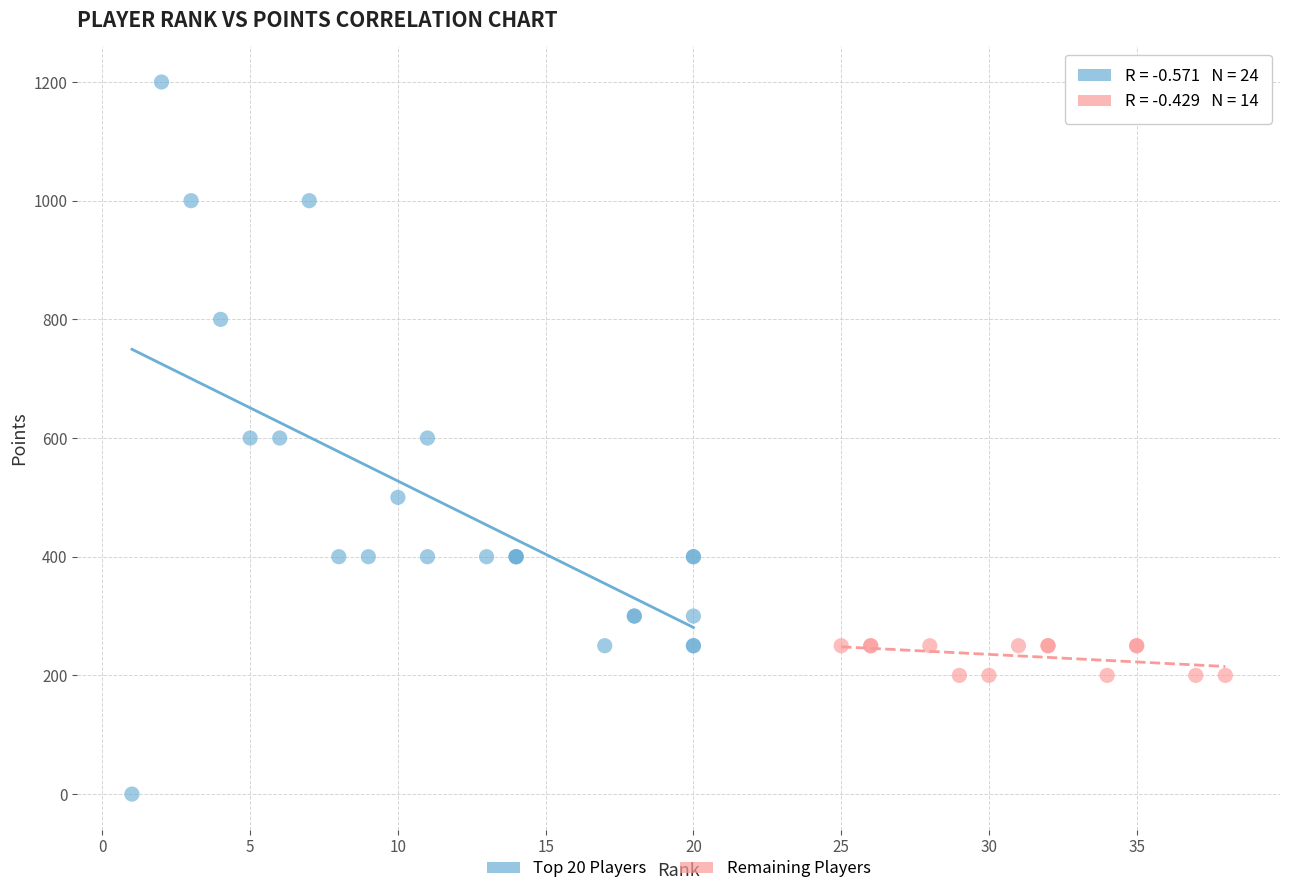

Which series reaches the maximum Y coordinate?

Top 20 Players